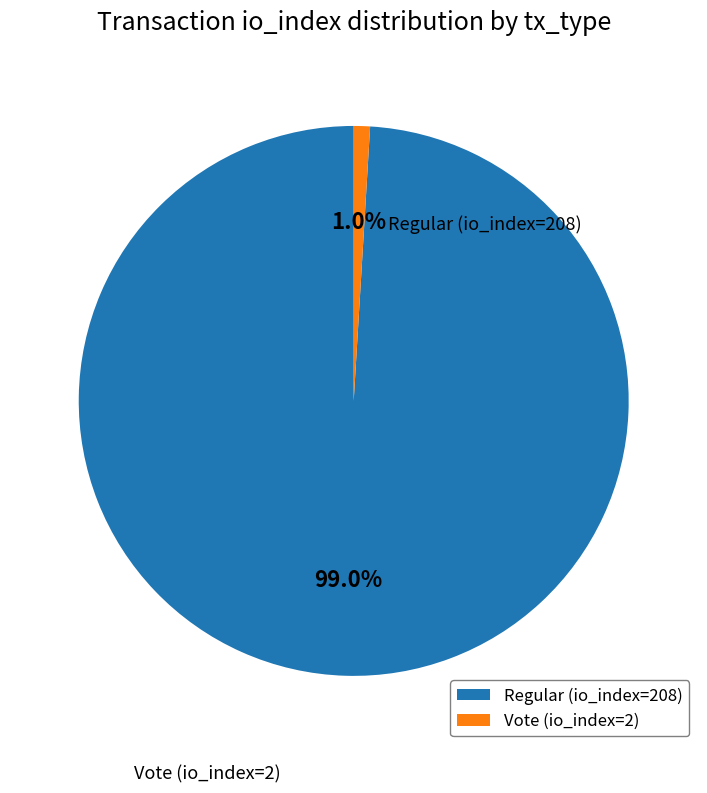

What portion of the pie excludes Regular (io_index=208)?

1.0%